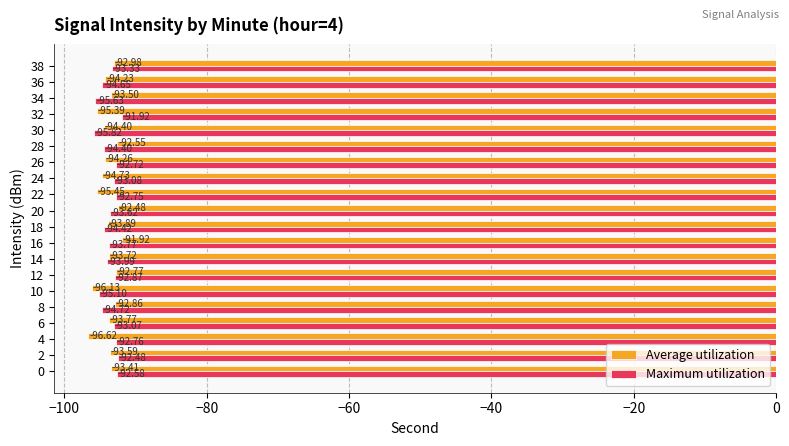

List the series in order of their overall mean, lowest first.

Average utilization, Maximum utilization